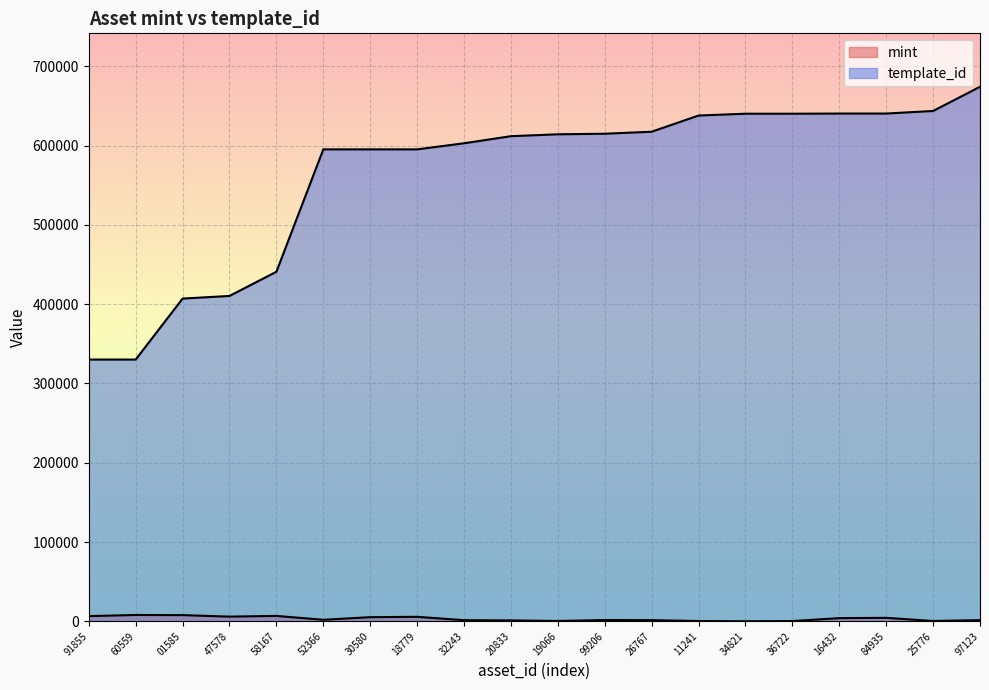

The value of mint at 01585 is 7783. True or false?

True